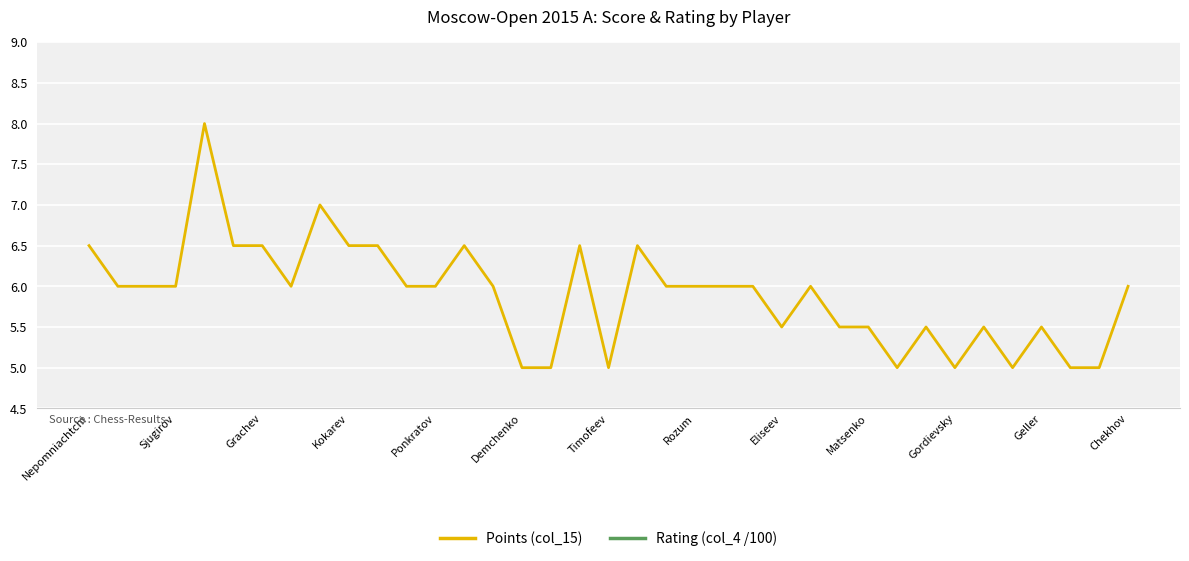

True or false: Points (col_15) has a value of 5.5 at Matsenko.

True